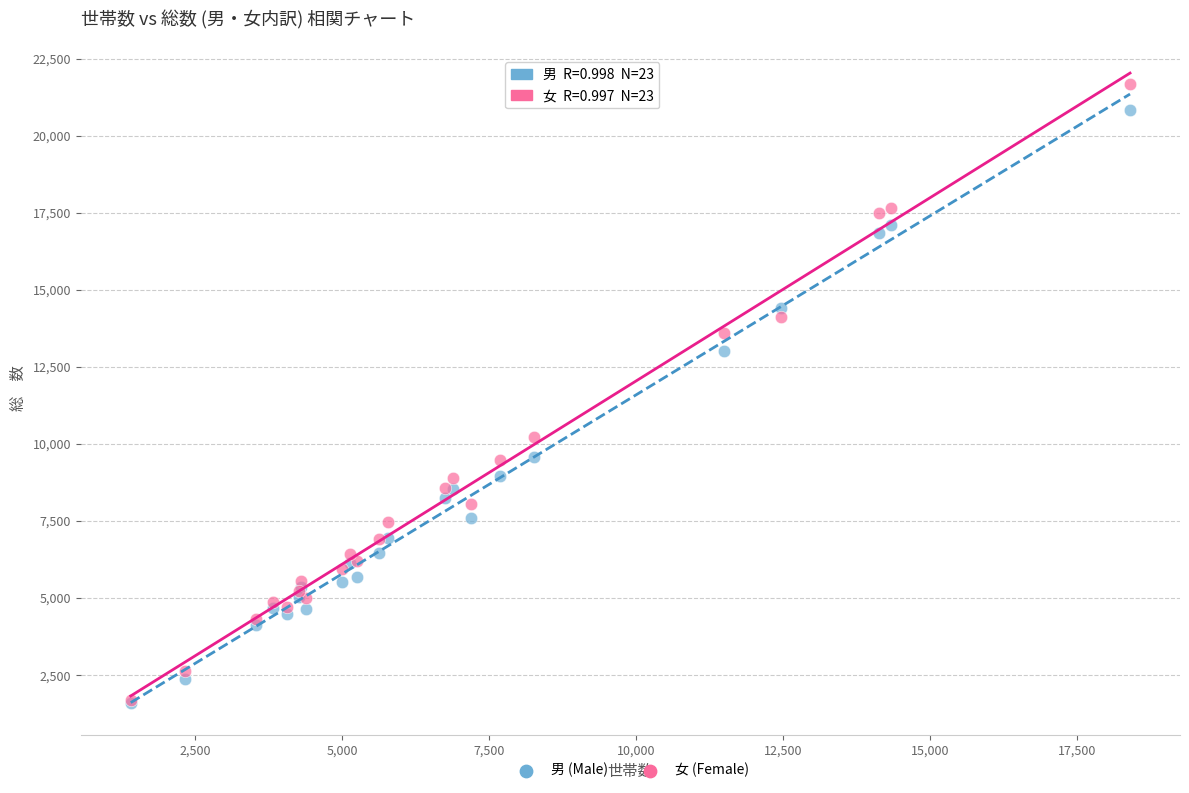

In the 男 (Male) series, what Y value is closest to 11208?

9585